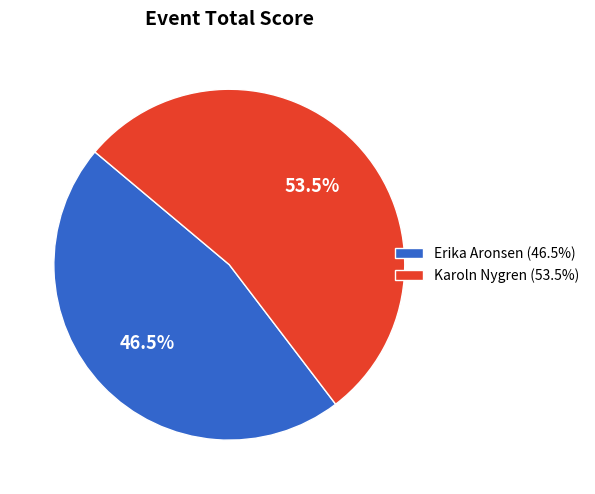

What is the smallest slice in the pie chart?

Erika Aronsen